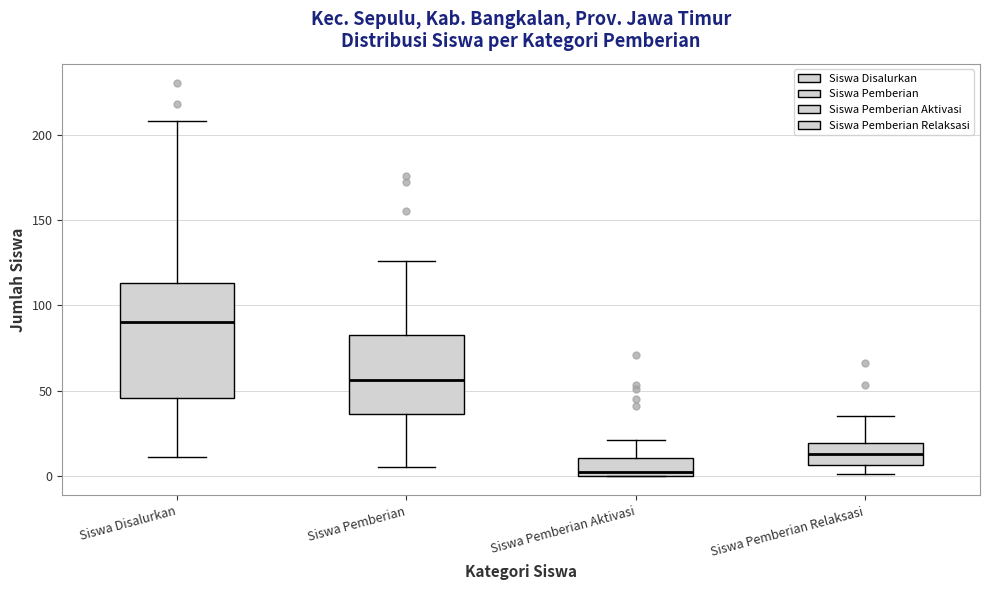

Which box is the tallest, from its lower edge to its upper edge?

Siswa Disalurkan